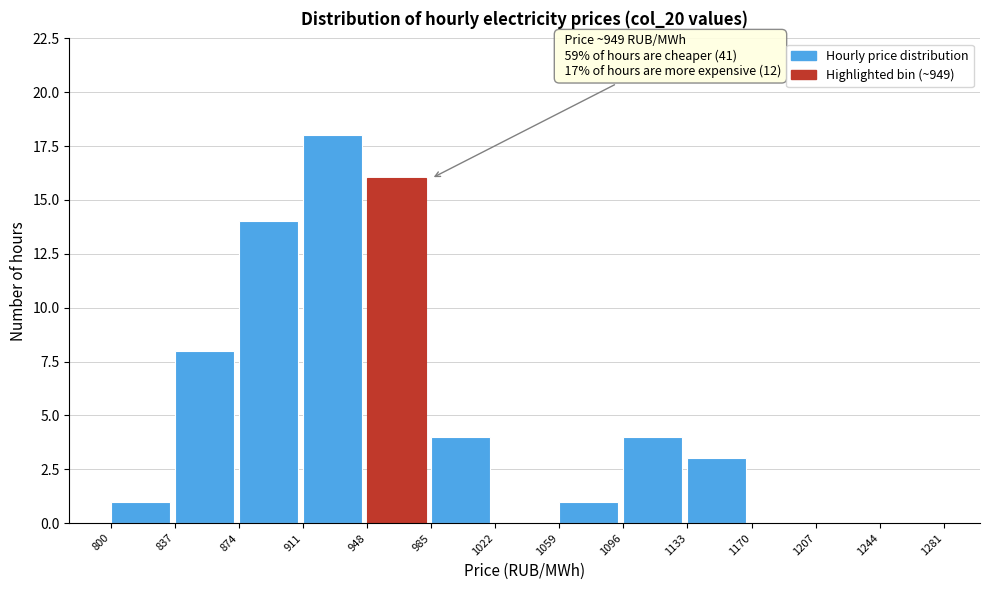

Over which range of the x-axis is the bar tallest?

911 to 948